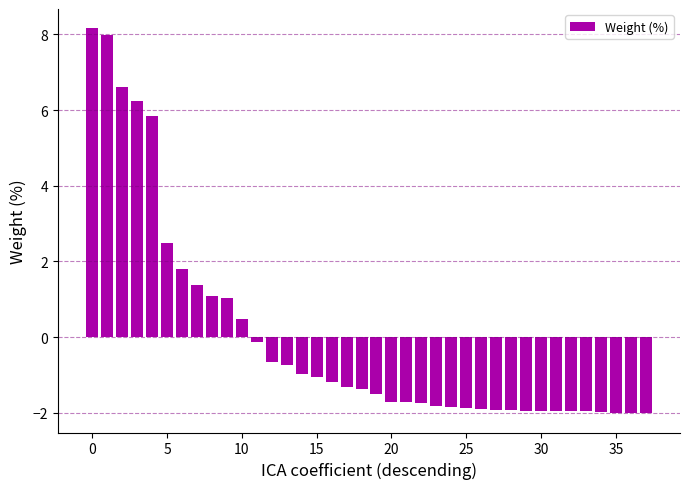

What is the greatest value displayed?

8.2